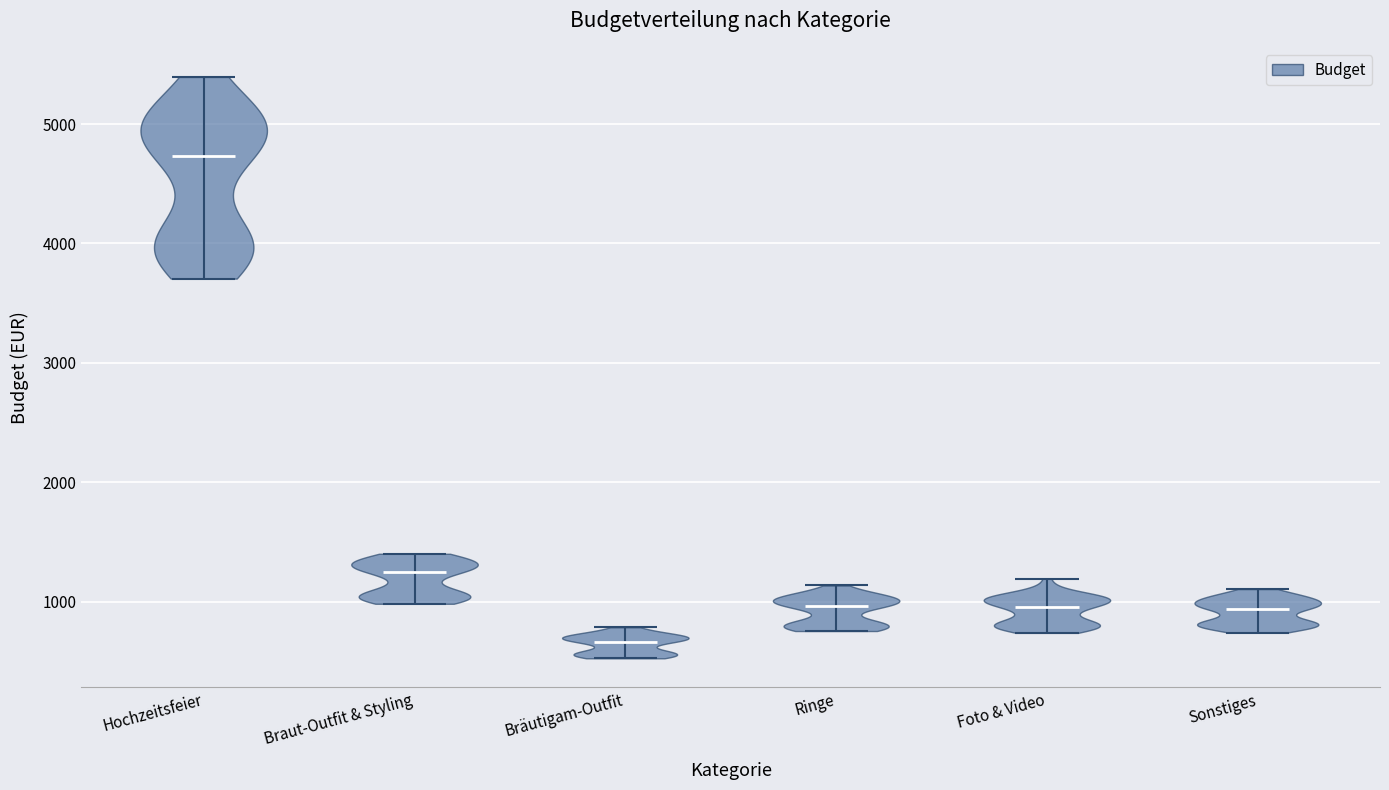

Which violin has the lowest median line?

Bräutigam-Outfit